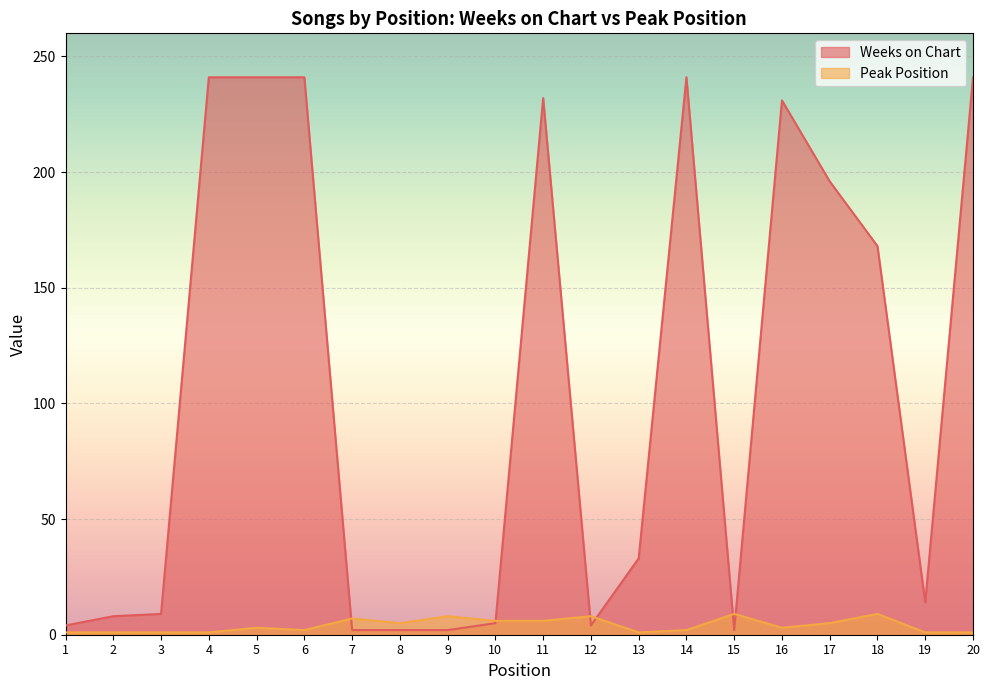

What is the lowest value of the Weeks on Chart series?

2